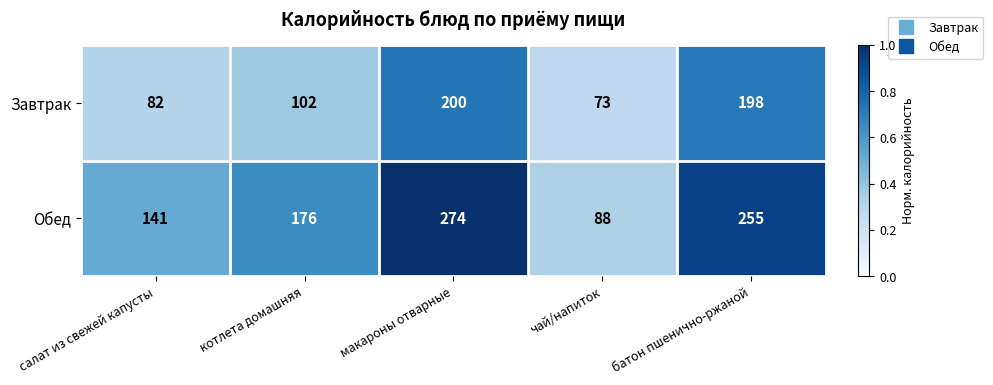

How many series are shown in this chart?

2